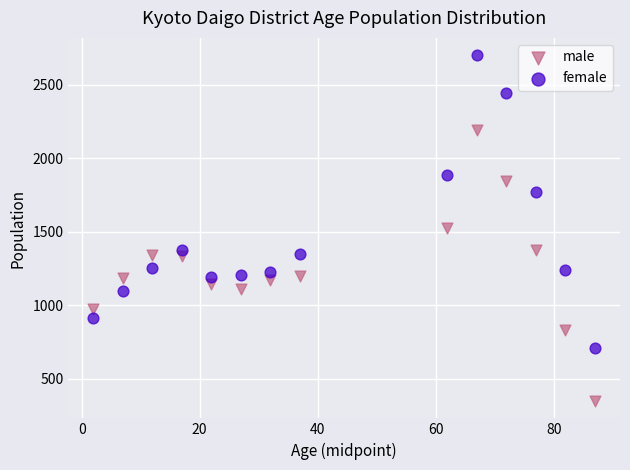

Which series reaches the maximum Y coordinate?

female